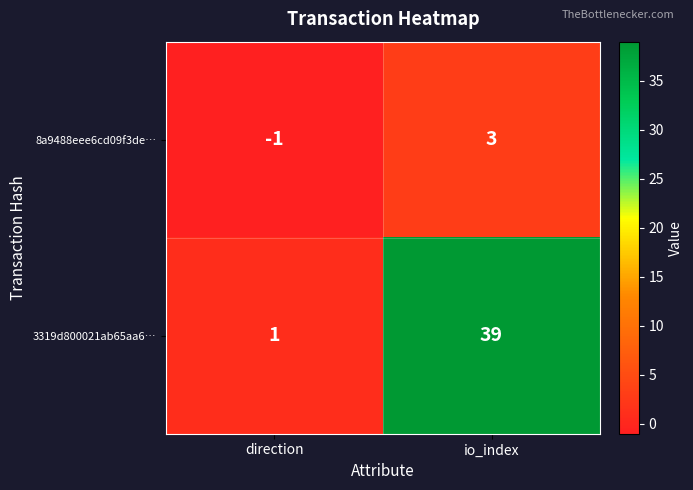

The 8a9488eee6cd09f3de… series shows -2 at direction. True or false?

False